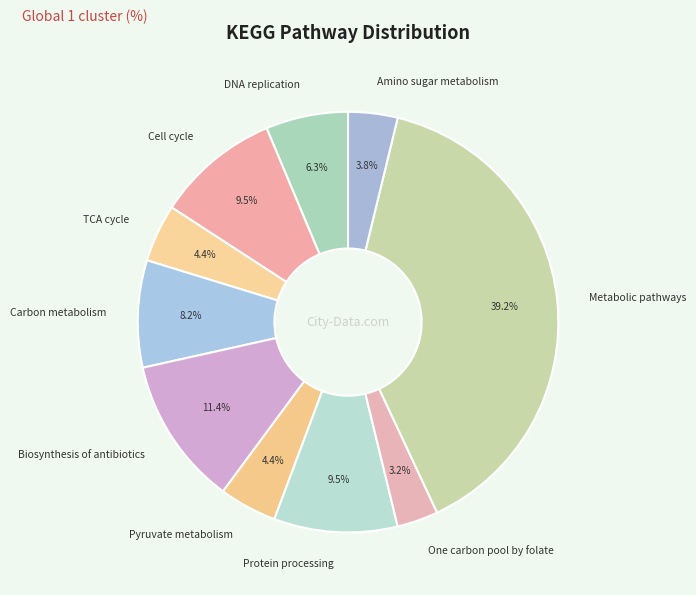

What portion of the pie excludes Metabolic pathways?

60.8%